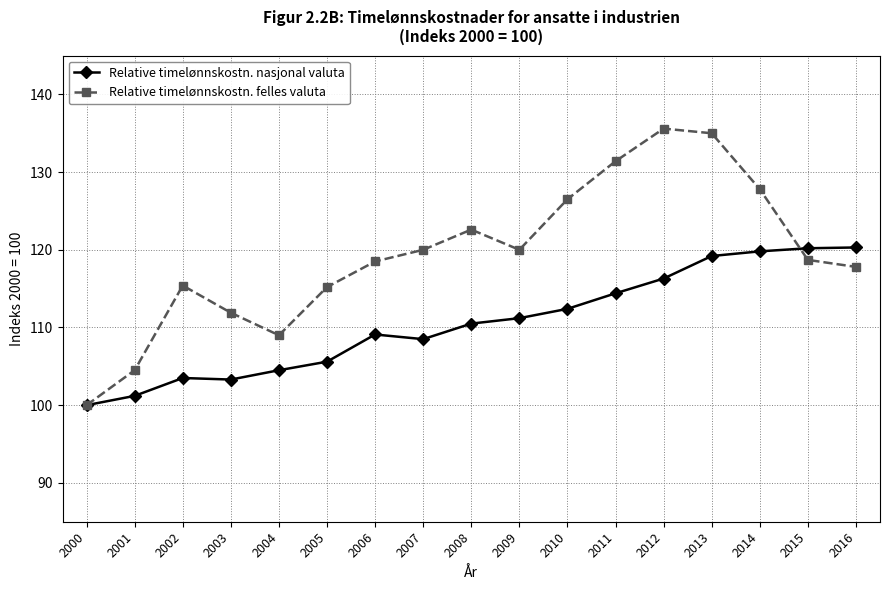

How many lines are shown in the chart?

2